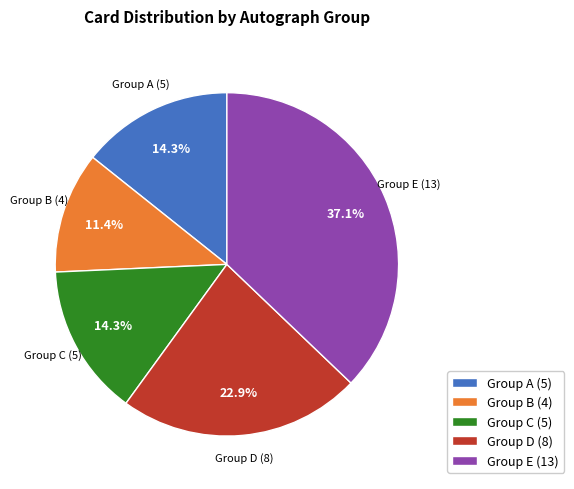

Which category has the biggest portion of the pie?

Group E (13)